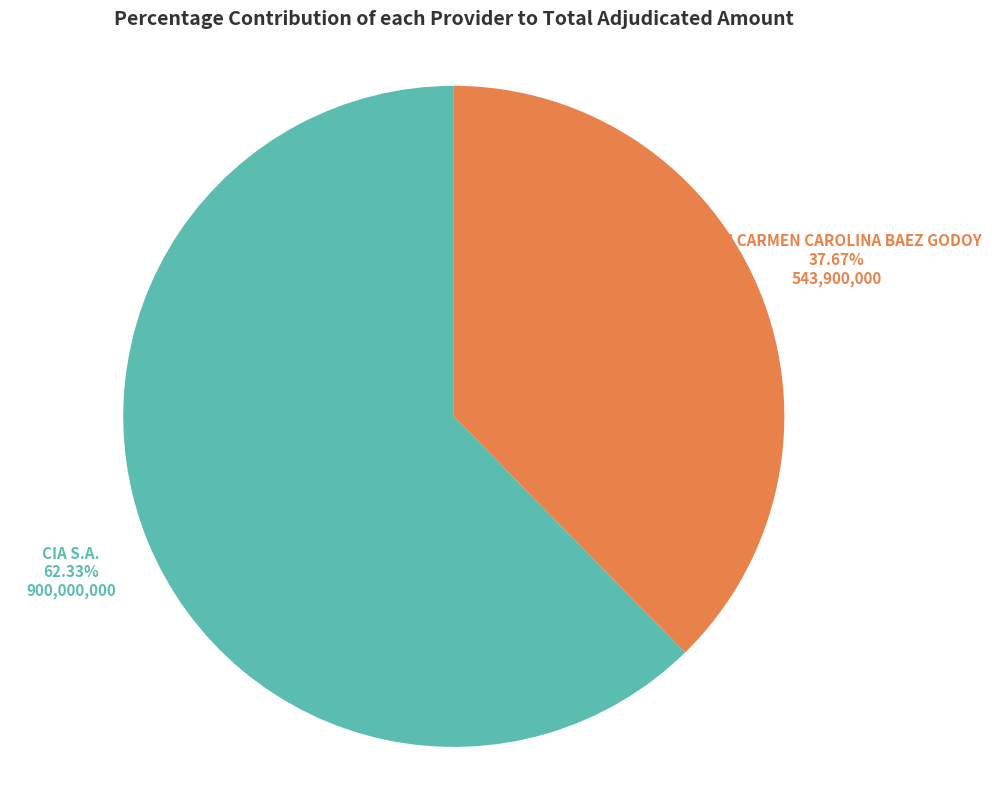

To the nearest percent, what is the average slice percentage?

50%